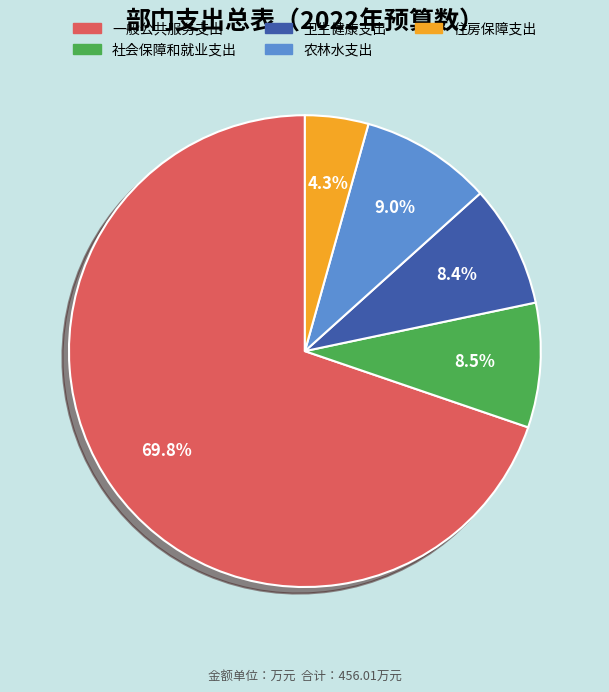

What percentage is NOT represented by 农林水支出?

91.0%